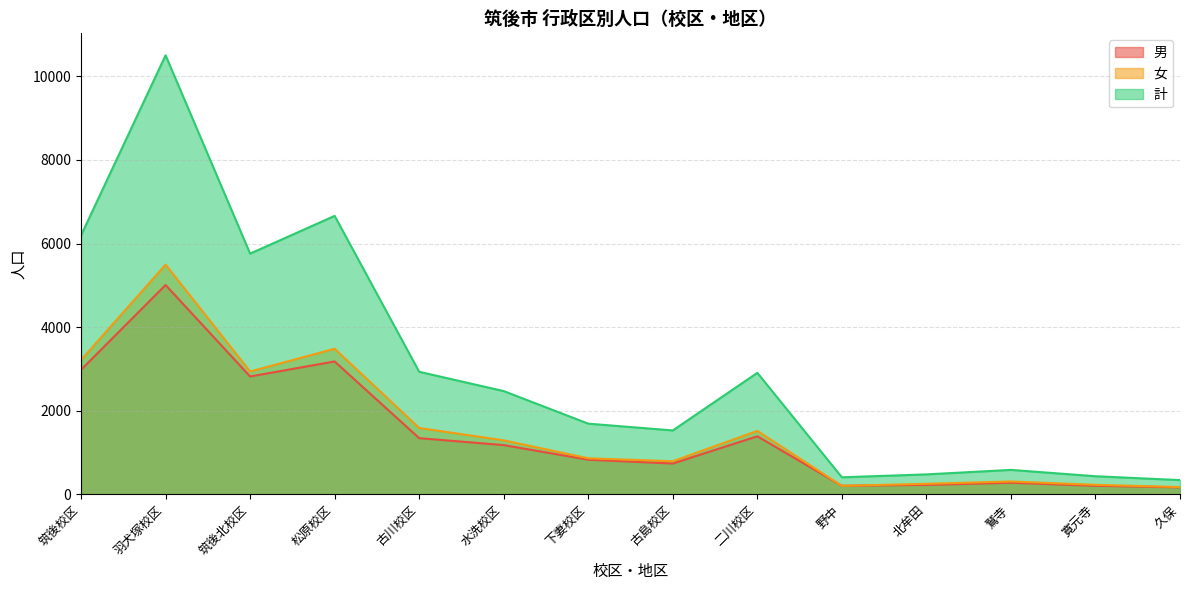

What is the value of the 女 point at the 1st from the left?

3215